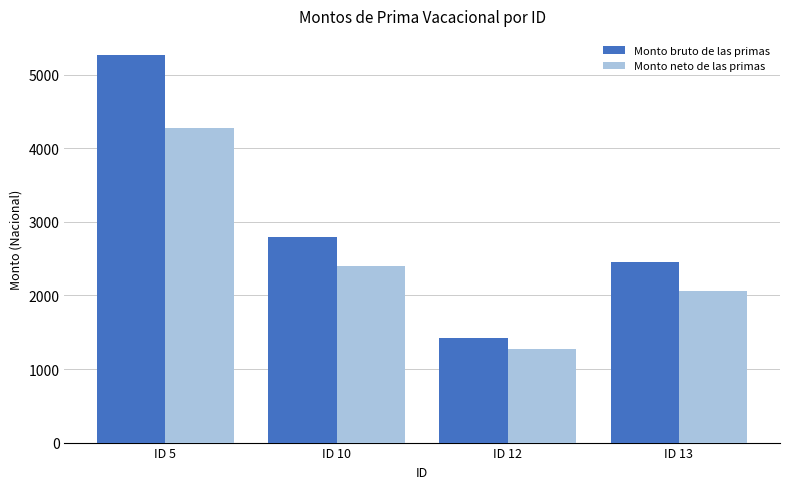

At ID 5, list the series in order from smallest to largest.

Monto neto de las primas, Monto bruto de las primas